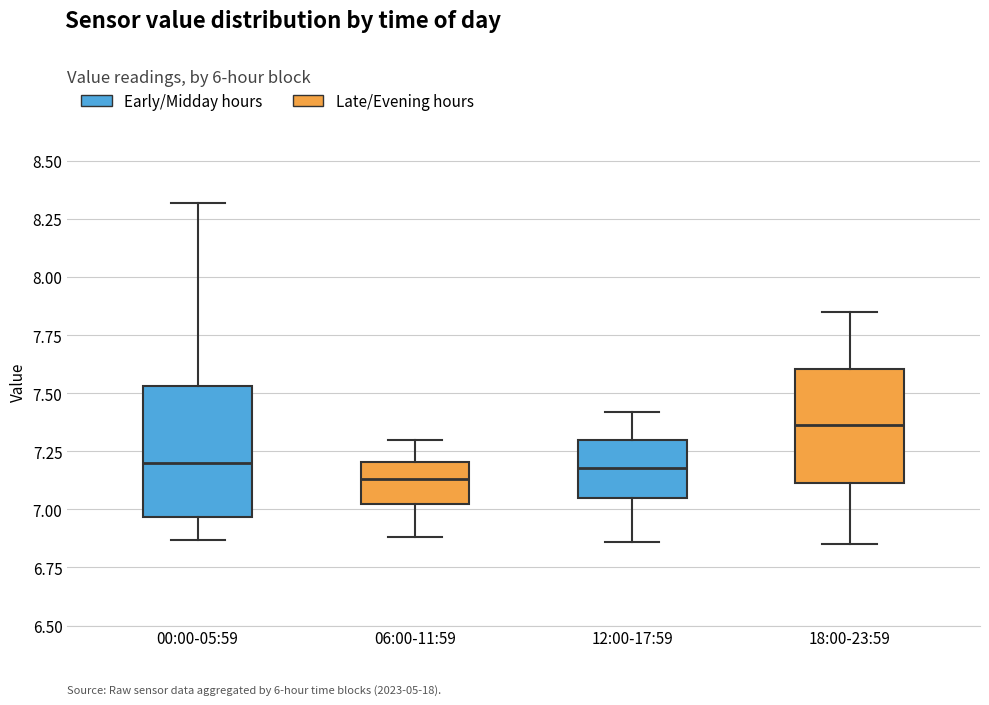

Reading left to right, transcribe this box plot: for each box, give where its median line is, the range the box spans, and where its two whiskers end, as read against the y-axis. The values are not printed on the chart, so give them approximately, as read against the axis.

00:00-05:59: median 7.20, box 6.95 to 7.55, whiskers 6.85 to 8.30
06:00-11:59: median 7.15, box 7.00 to 7.20, whiskers 6.90 to 7.30
12:00-17:59: median 7.20, box 7.05 to 7.30, whiskers 6.85 to 7.40
18:00-23:59: median 7.35, box 7.10 to 7.60, whiskers 6.85 to 7.85